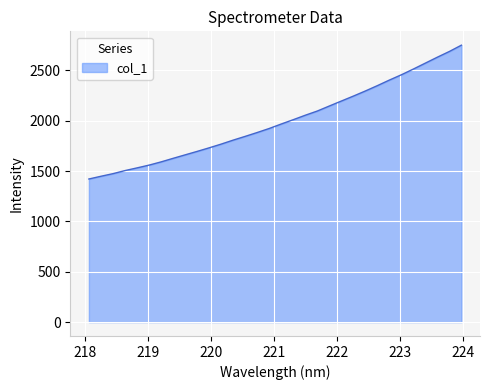

How many series are shown in this chart?

1